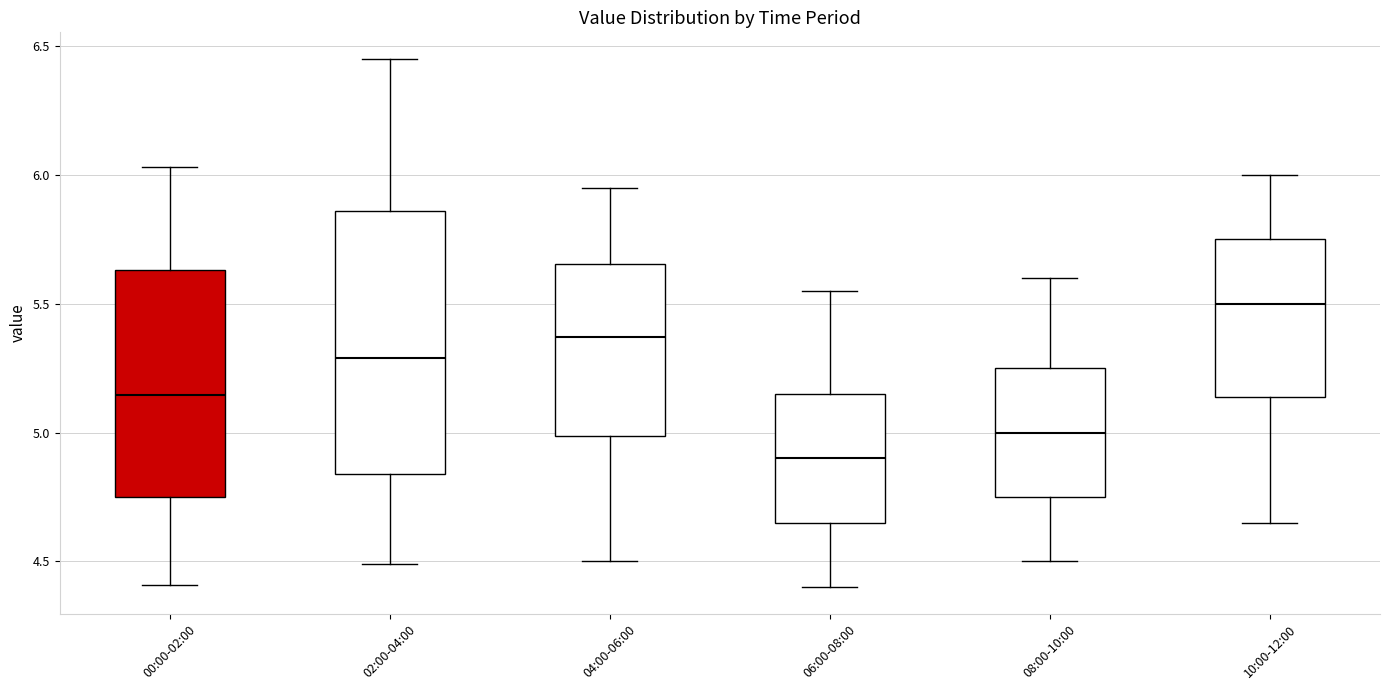

Reading left to right, read every box against the y-axis: the position of its median line, the range the box covers, and the ends of its whiskers. The values are not printed on the chart, so give them approximately, as read against the axis.

00:00-02:00: median 5.15, box 4.75 to 5.65, whiskers 4.40 to 6.05
02:00-04:00: median 5.30, box 4.85 to 5.85, whiskers 4.50 to 6.45
04:00-06:00: median 5.35, box 5.00 to 5.65, whiskers 4.50 to 5.95
06:00-08:00: median 4.90, box 4.65 to 5.15, whiskers 4.40 to 5.55
08:00-10:00: median 5.00, box 4.75 to 5.25, whiskers 4.50 to 5.60
10:00-12:00: median 5.50, box 5.15 to 5.75, whiskers 4.65 to 6.00